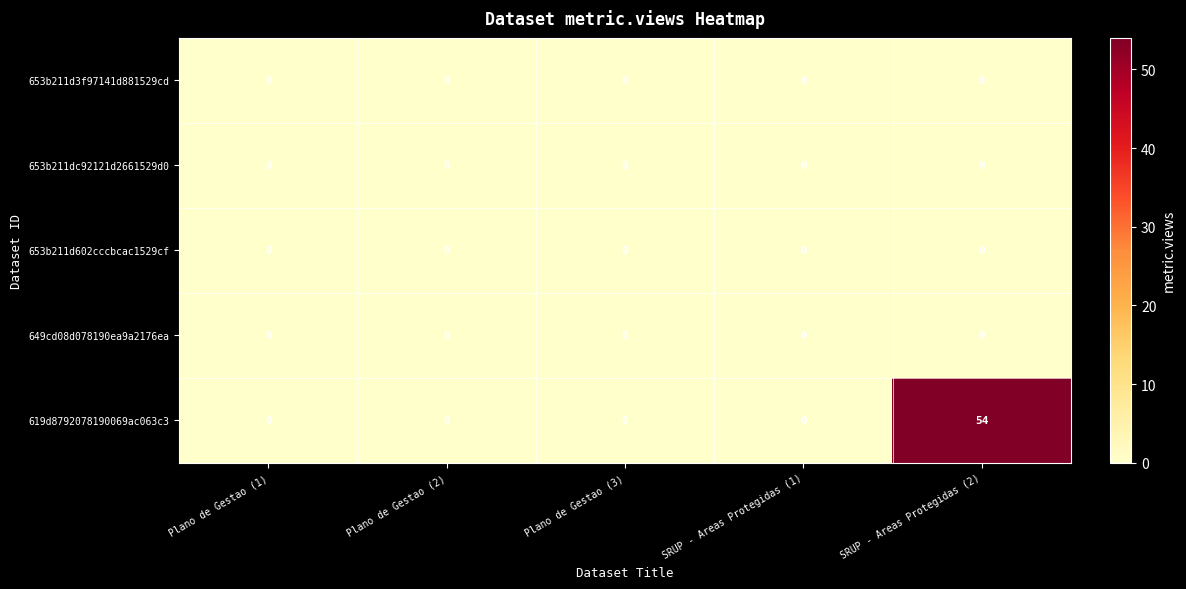

What is the maximum value shown in the chart?

54